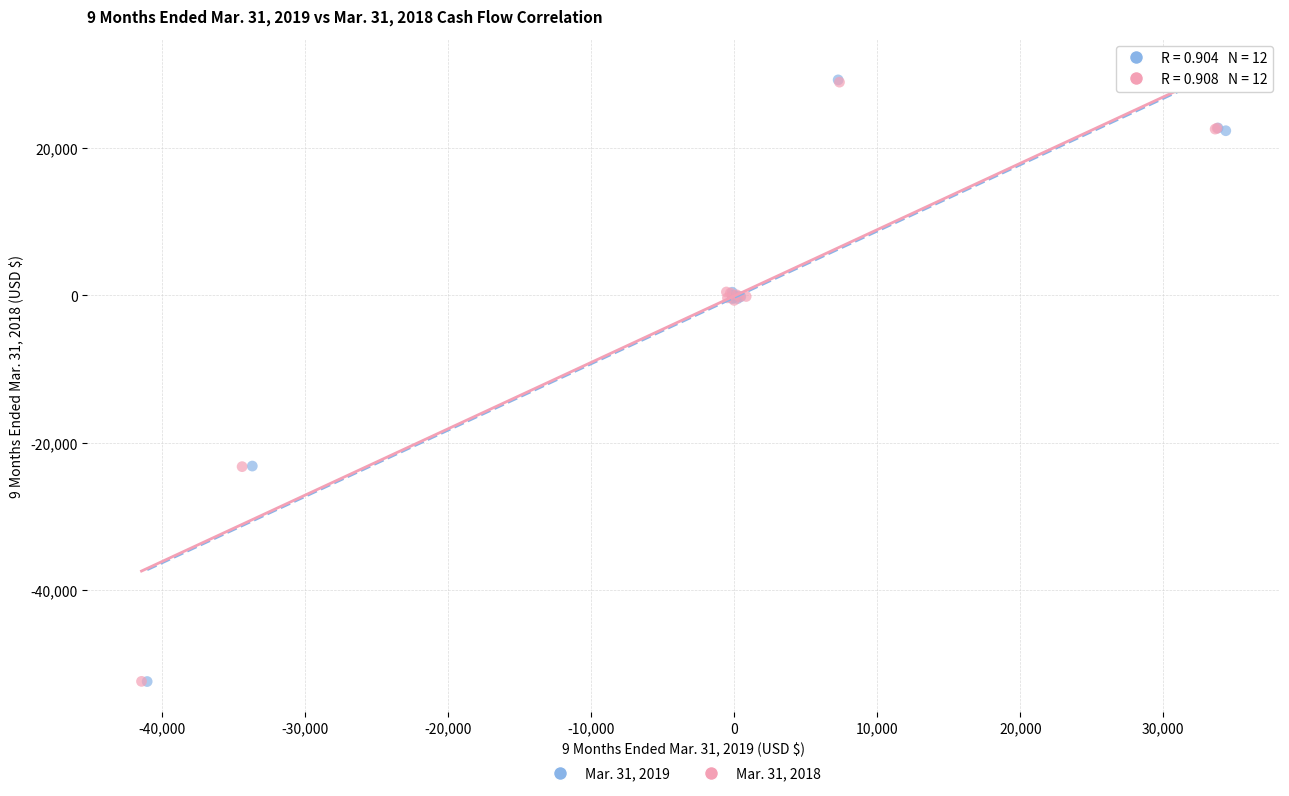

What are all the series names shown in the legend?

Mar. 31, 2019, Mar. 31, 2018